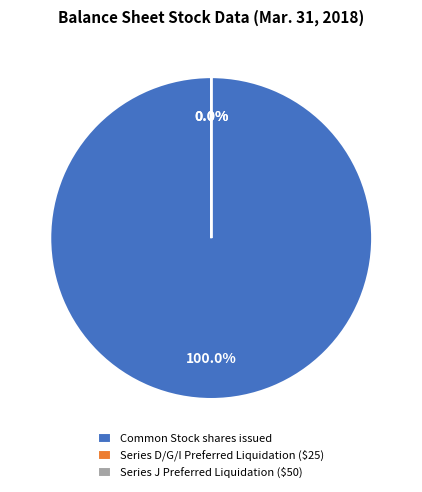

How many slices are in this pie chart?

3